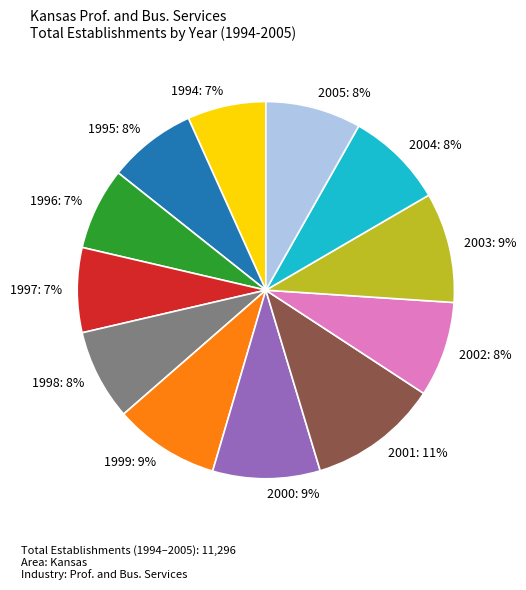

Which slice is the largest?

2001